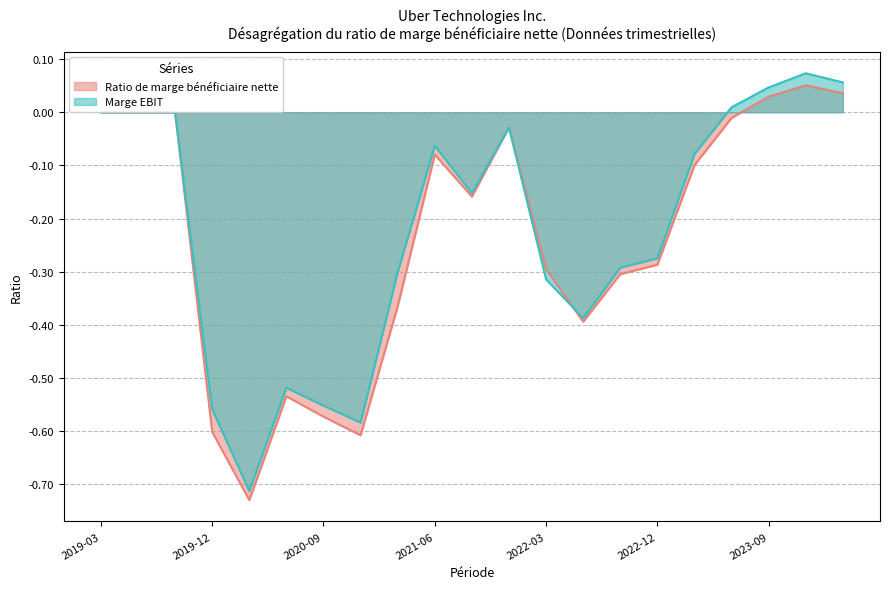

Which series has the largest range (max minus min)?

Marge EBIT